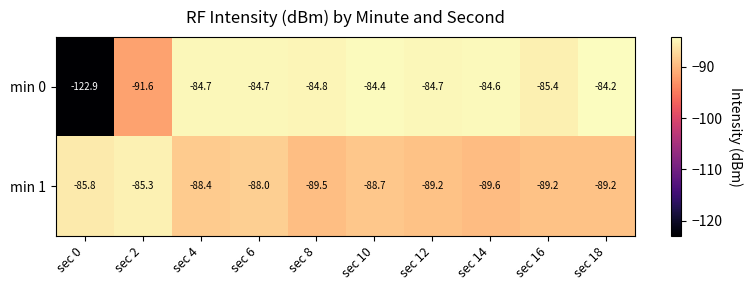

What is the spread (max minus min) of values at sec 18?

5.0